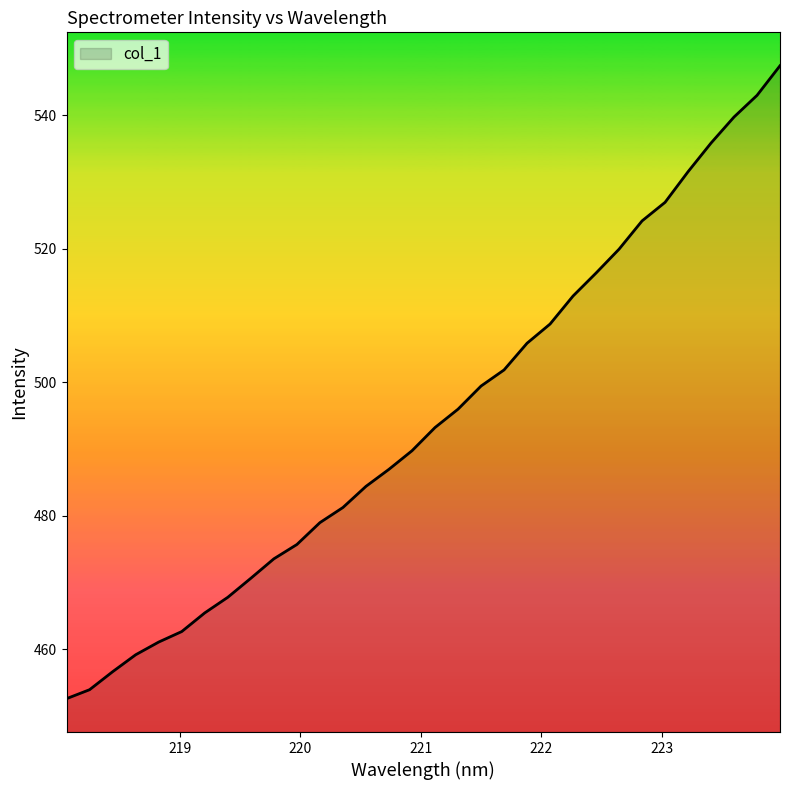

What is the difference between the maximum and minimum values?

94.8